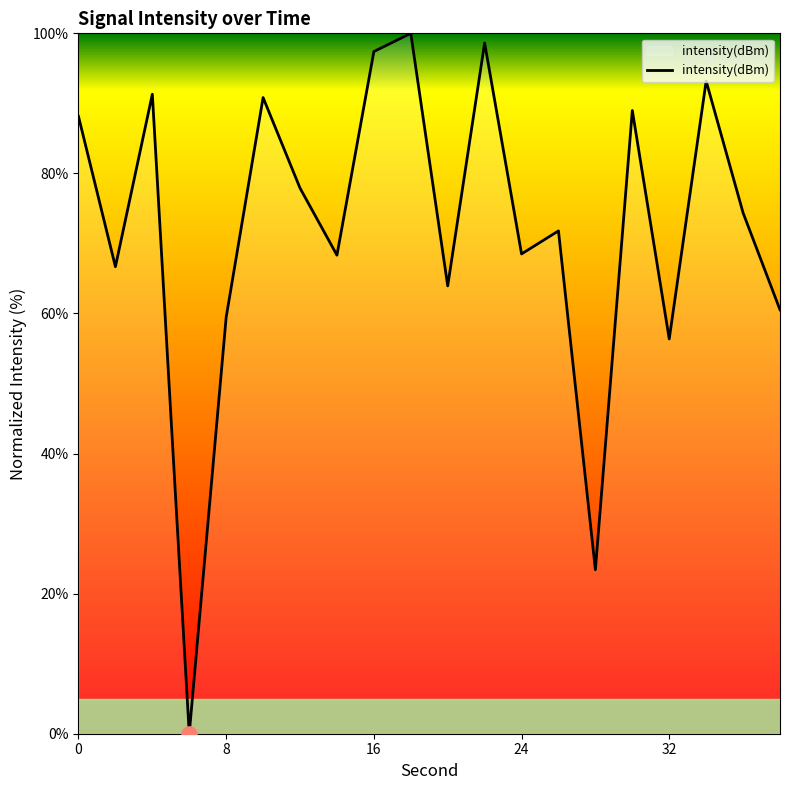

What is the greatest value displayed?

100.0